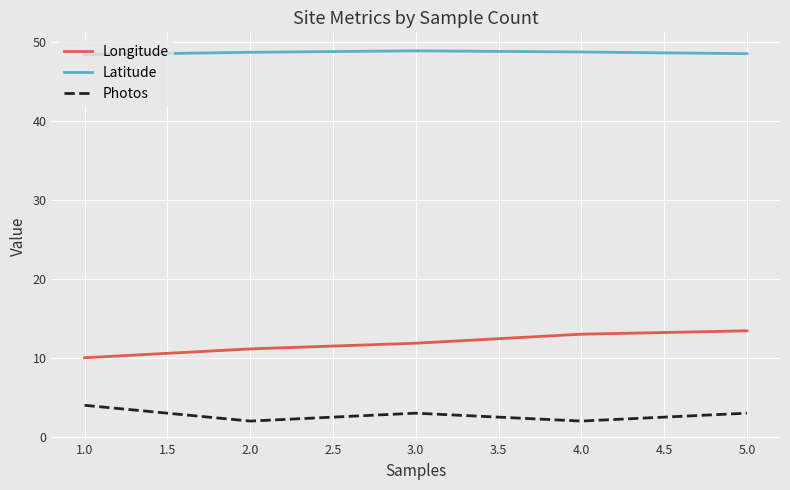

In Latitude, how many points are higher than both neighbors (excluding endpoints)?

1